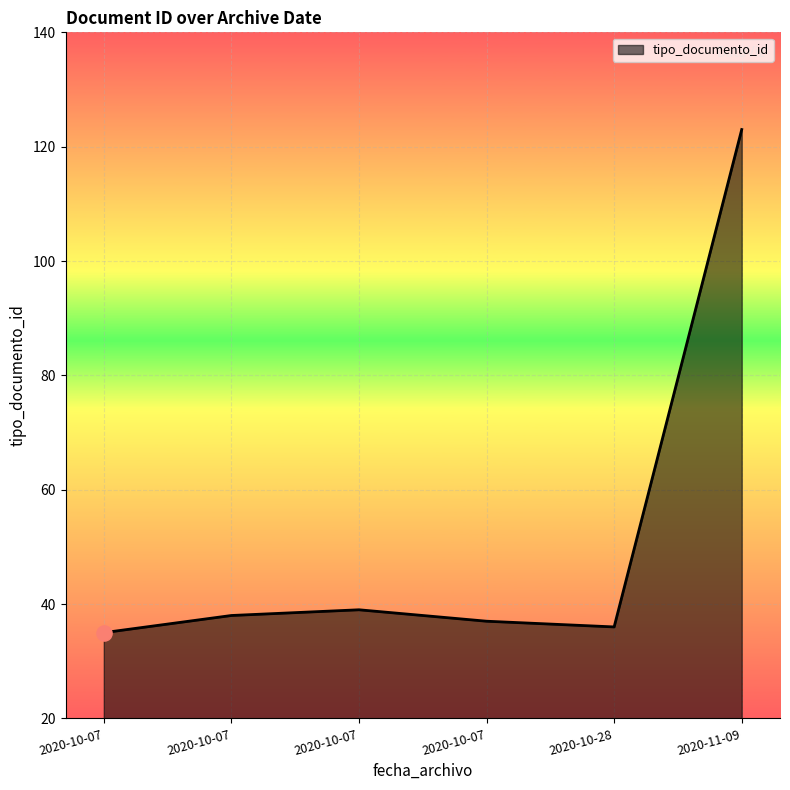

Is this an area chart (filled region under the line)?

Yes